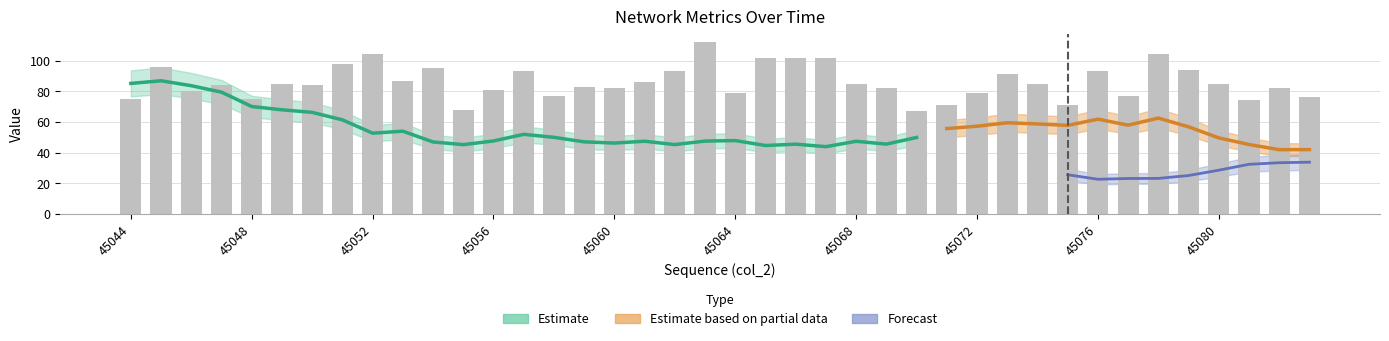

True or false: the data shows 55 at 45080.

False